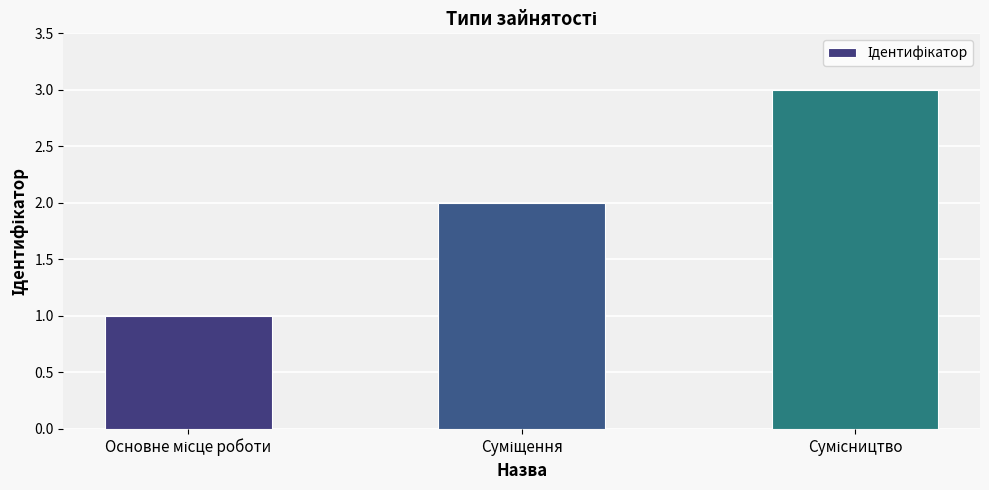

What is the sum of all values?

6